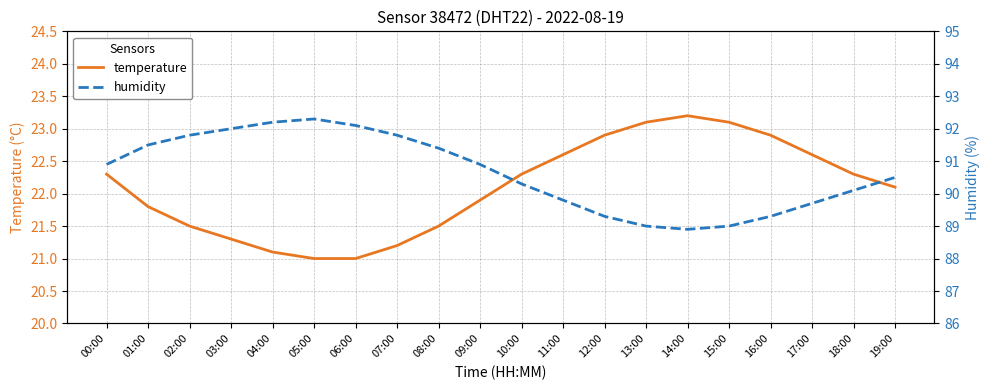

How many values in the humidity series are below 90?

7